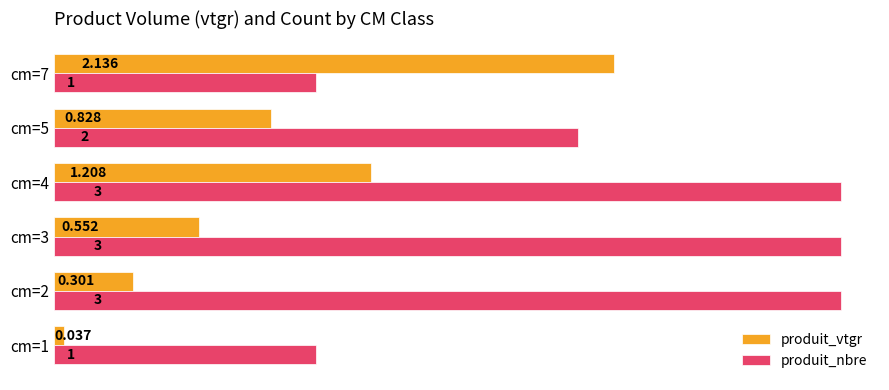

List the series in order of their peak value, highest first.

produit_nbre, produit_vtgr